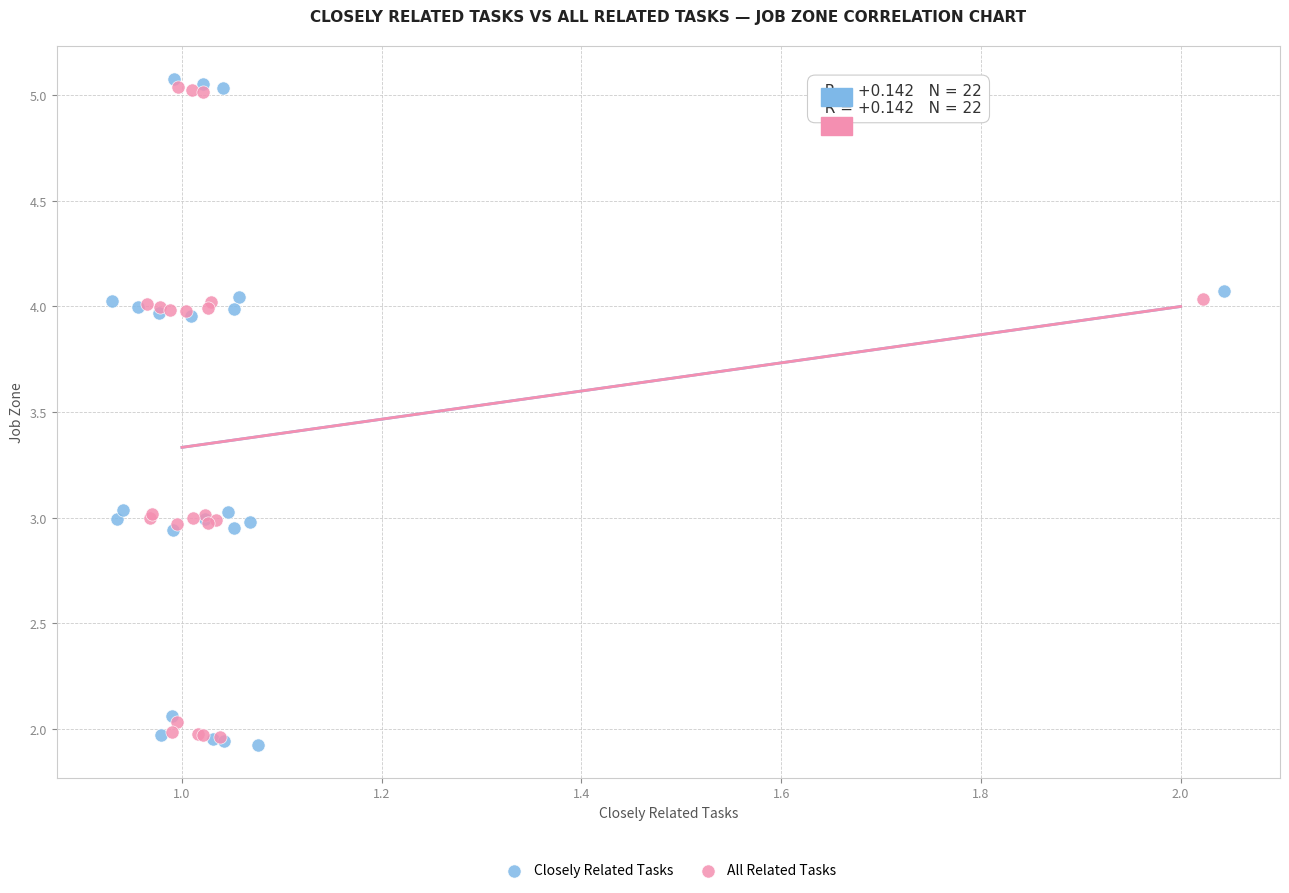

What are all the series names shown in the legend?

Closely Related Tasks, All Related Tasks